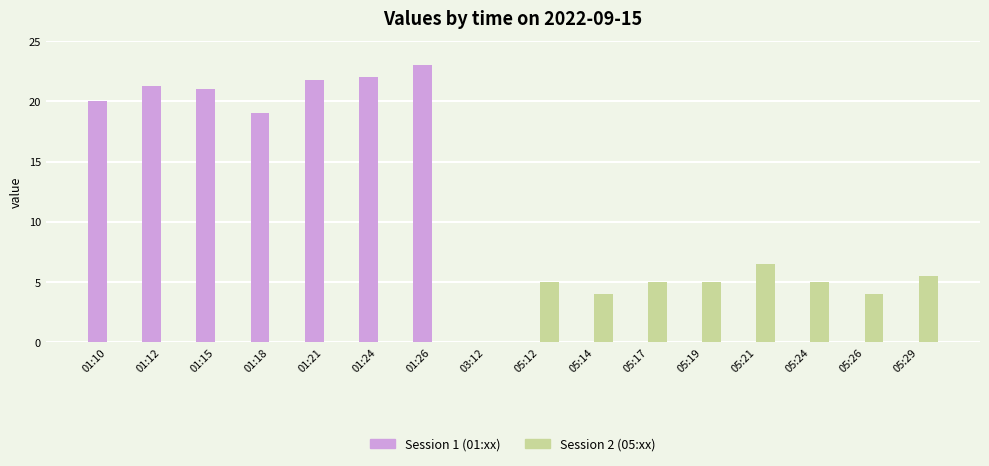

At which category does the chart reach its peak across all series?

01:26